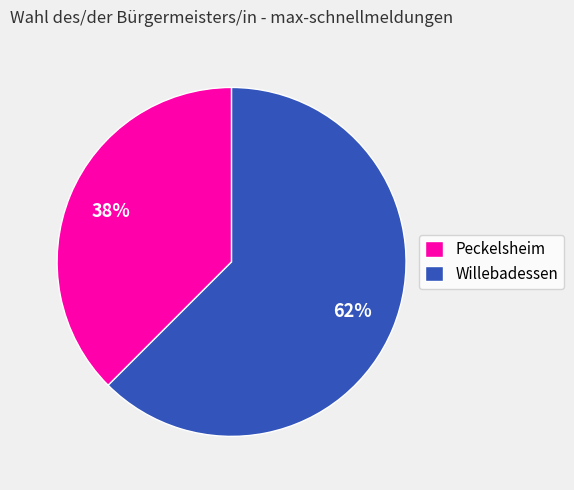

Does any single category account for the majority?

Yes